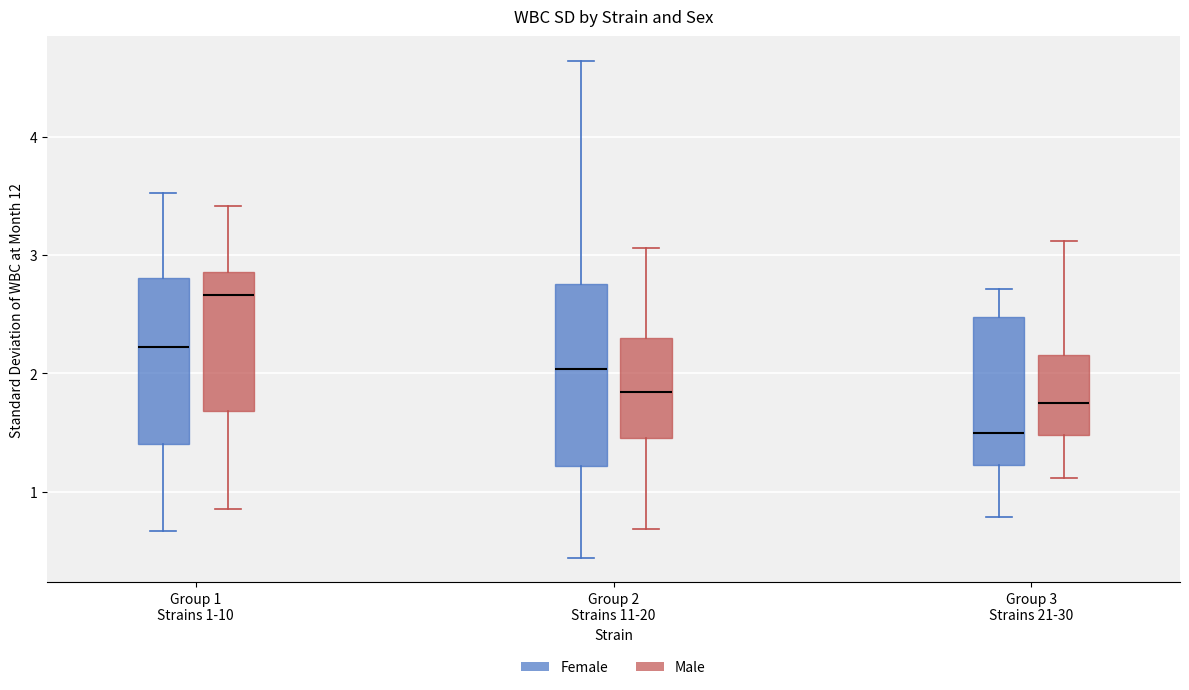

Which box is the tallest, from its lower edge to its upper edge?

Group 2 Strains 11-20 (Female)